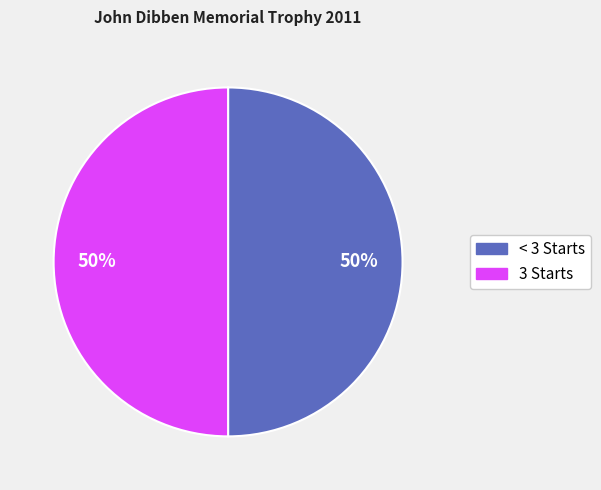

To the nearest percent, what is the average slice percentage?

50%